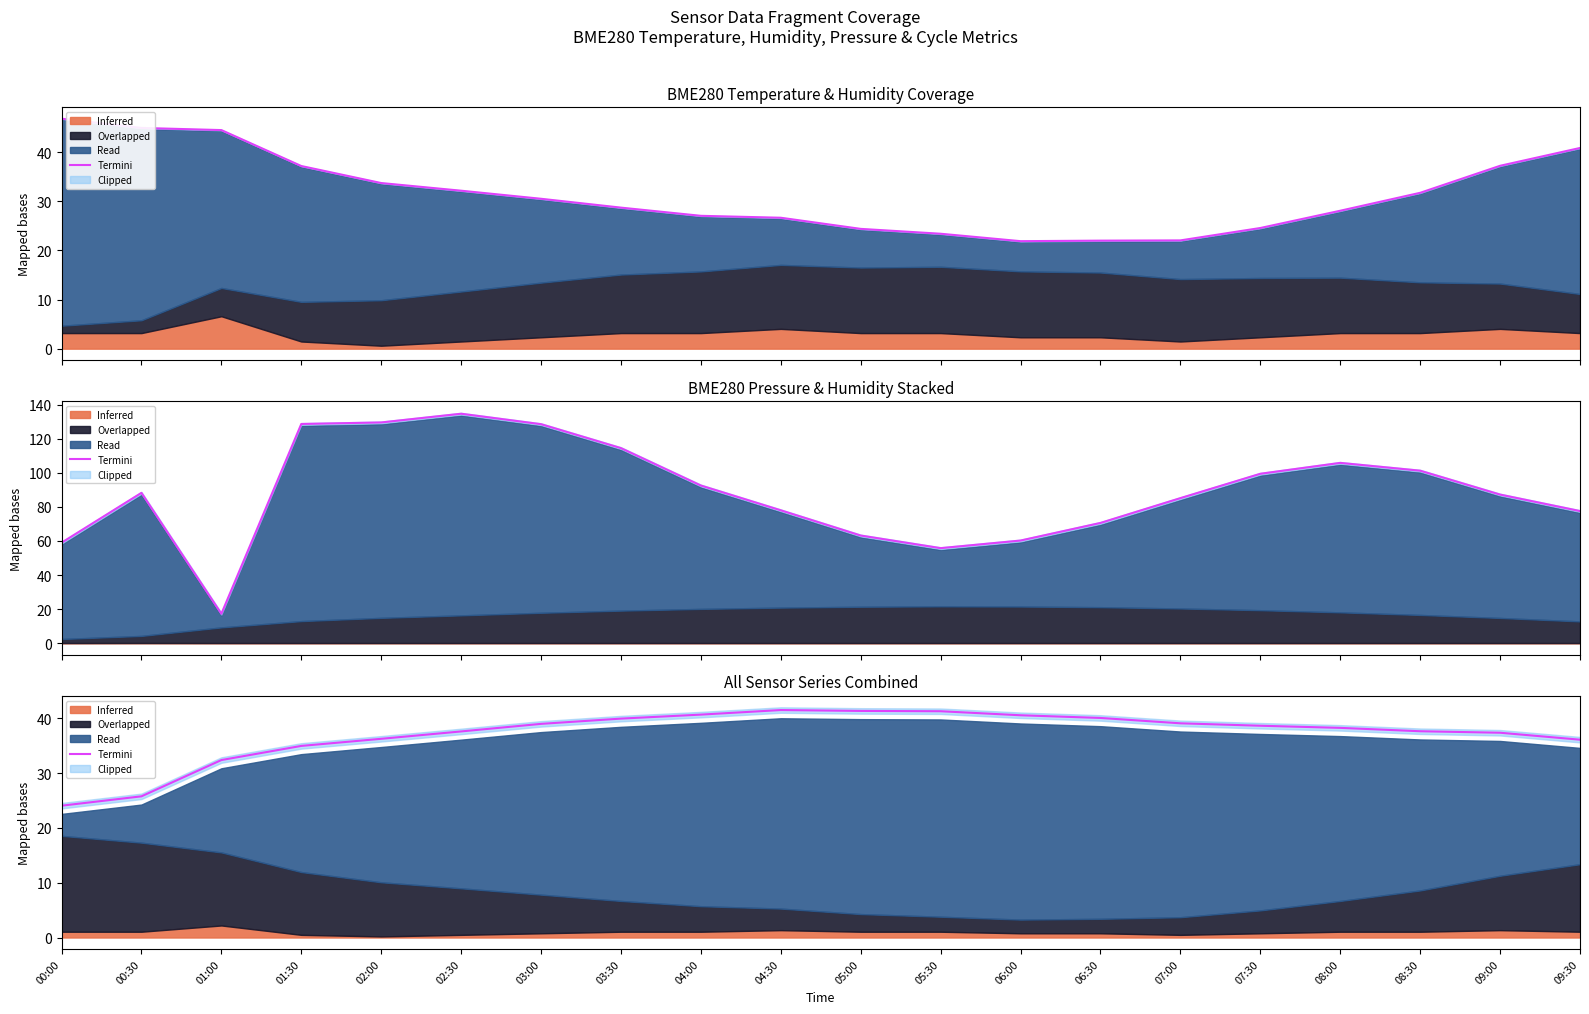

The value at 08:30 is 25.6. True or false?

False